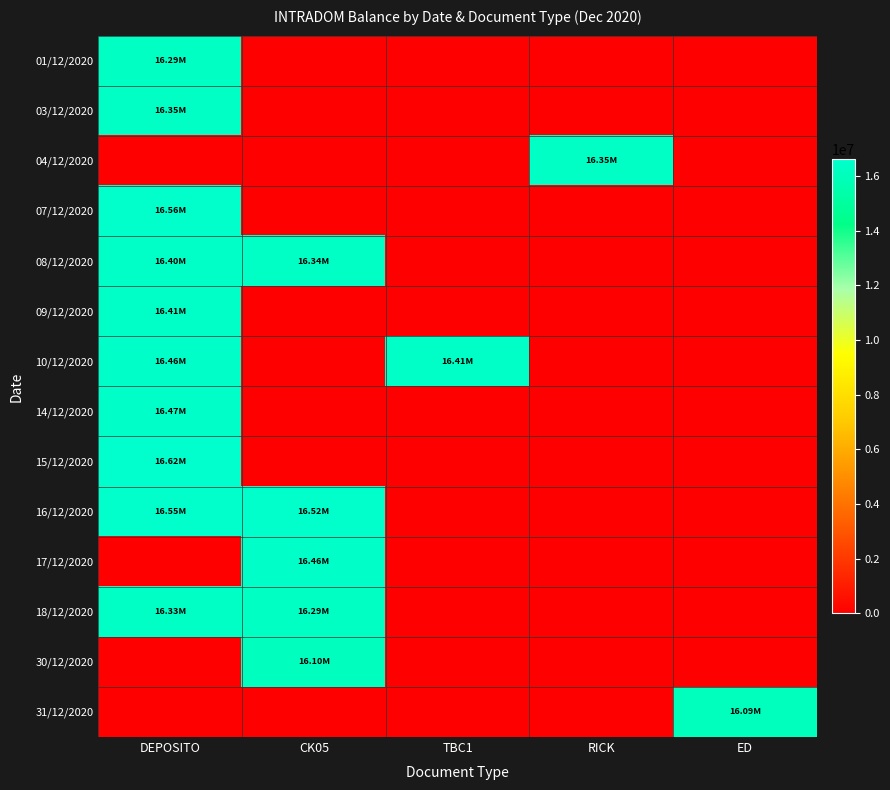

Reading left to right, list all the values displayed in this chart.

01/12/2020: DEPOSITO=16291350.3	CK05=0.0	TBC1=0.0	RICK=0.0	ED=0.0
03/12/2020: DEPOSITO=16349984.3	CK05=0.0	TBC1=0.0	RICK=0.0	ED=0.0
04/12/2020: DEPOSITO=0.0	CK05=0.0	TBC1=0.0	RICK=16350072.6	ED=0.0
07/12/2020: DEPOSITO=16564547.9	CK05=0.0	TBC1=0.0	RICK=0.0	ED=0.0
08/12/2020: DEPOSITO=16395114.1	CK05=16338158.1	TBC1=0.0	RICK=0.0	ED=0.0
09/12/2020: DEPOSITO=16414857.1	CK05=0.0	TBC1=0.0	RICK=0.0	ED=0.0
10/12/2020: DEPOSITO=16457728.9	CK05=0.0	TBC1=16407285.9	RICK=0.0	ED=0.0
14/12/2020: DEPOSITO=16466391.9	CK05=0.0	TBC1=0.0	RICK=0.0	ED=0.0
15/12/2020: DEPOSITO=16615589.9	CK05=0.0	TBC1=0.0	RICK=0.0	ED=0.0
16/12/2020: DEPOSITO=16550862.2	CK05=16522324.2	TBC1=0.0	RICK=0.0	ED=0.0
17/12/2020: DEPOSITO=0.0	CK05=16456442.3	TBC1=0.0	RICK=0.0	ED=0.0
18/12/2020: DEPOSITO=16327057.3	CK05=16294838.3	TBC1=0.0	RICK=0.0	ED=0.0
30/12/2020: DEPOSITO=0.0	CK05=16098111.5	TBC1=0.0	RICK=0.0	ED=0.0
31/12/2020: DEPOSITO=0.0	CK05=0.0	TBC1=0.0	RICK=0.0	ED=16093009.5